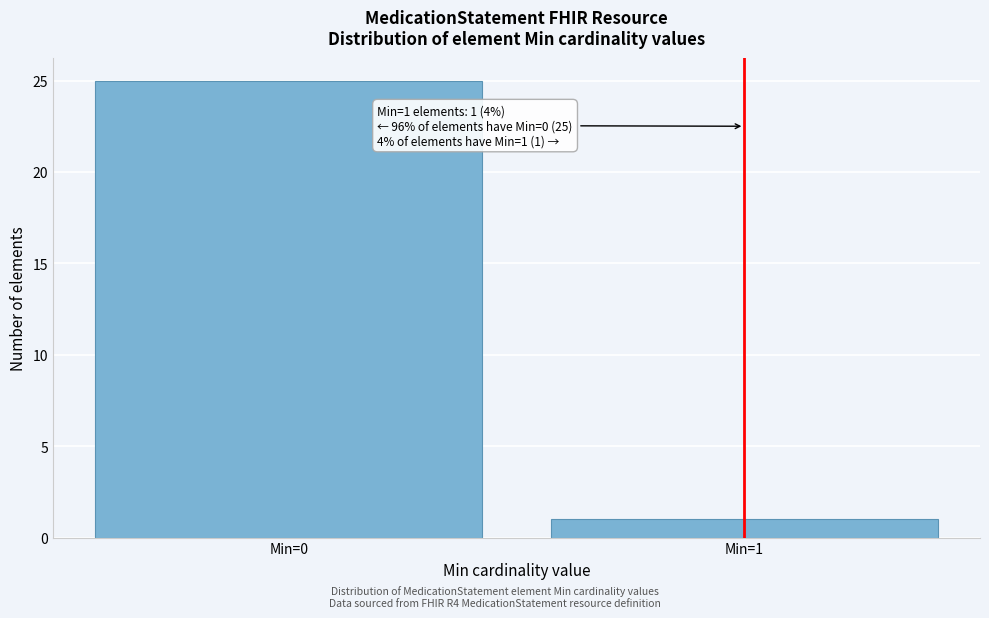

Reading right to left, list all the values displayed in this chart.

1	25